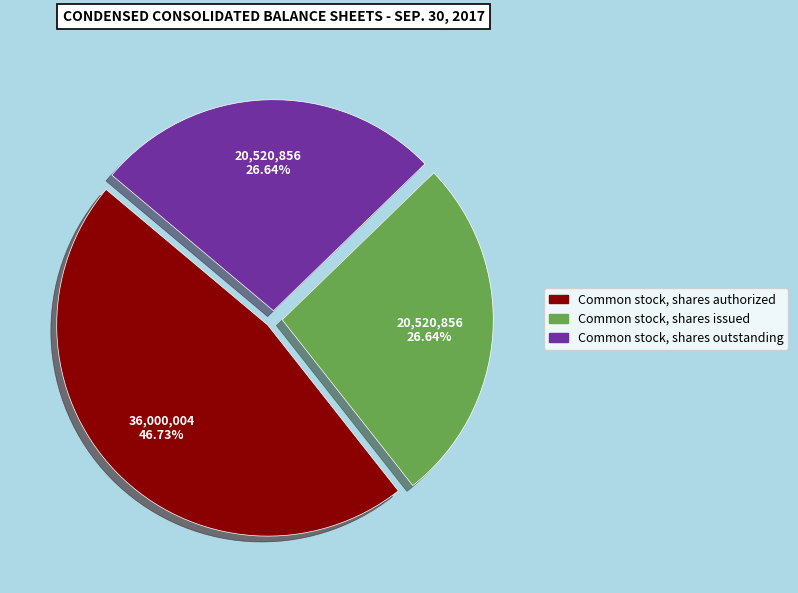

Is there any slice that represents more than half of the pie?

No